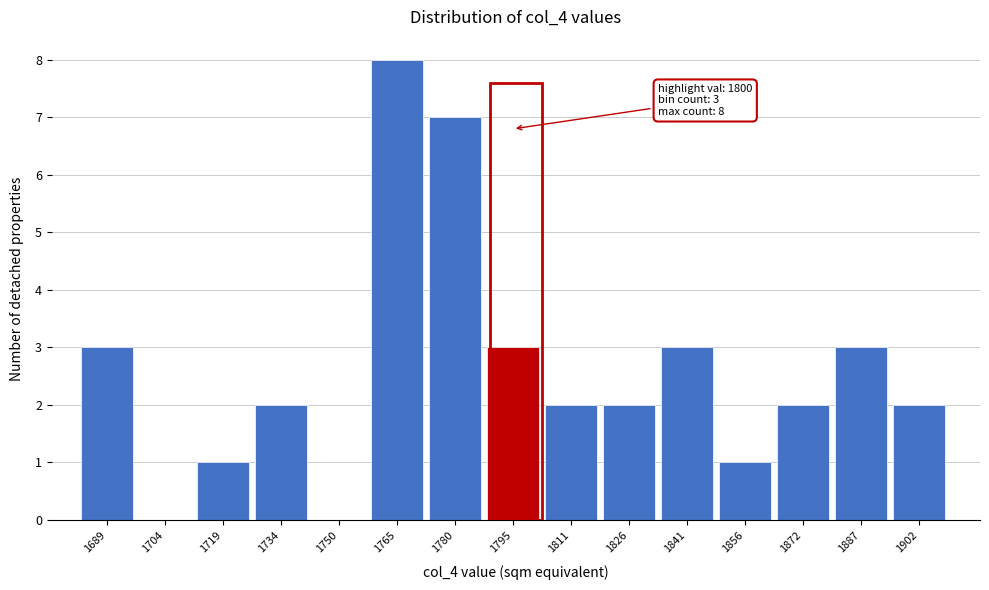

Reading left to right, what are all the values shown in this chart?

1689=3	1704=0	1719=1	1734=2	1750=0	1765=8	1780=7	1795=3	1811=2	1826=2	1841=3	1856=1	1872=2	1887=3	1902=2